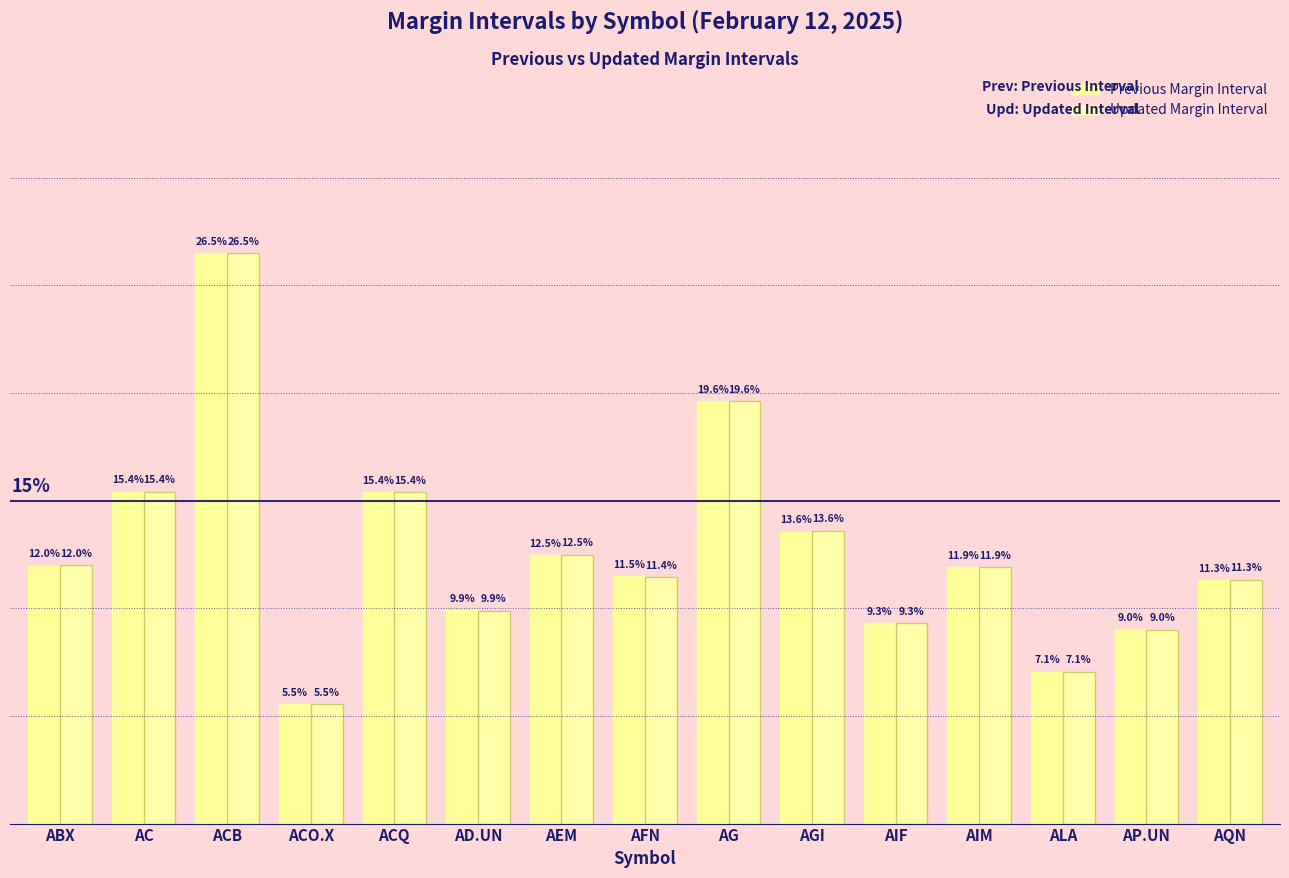

What position from the right is AP.UN?

2